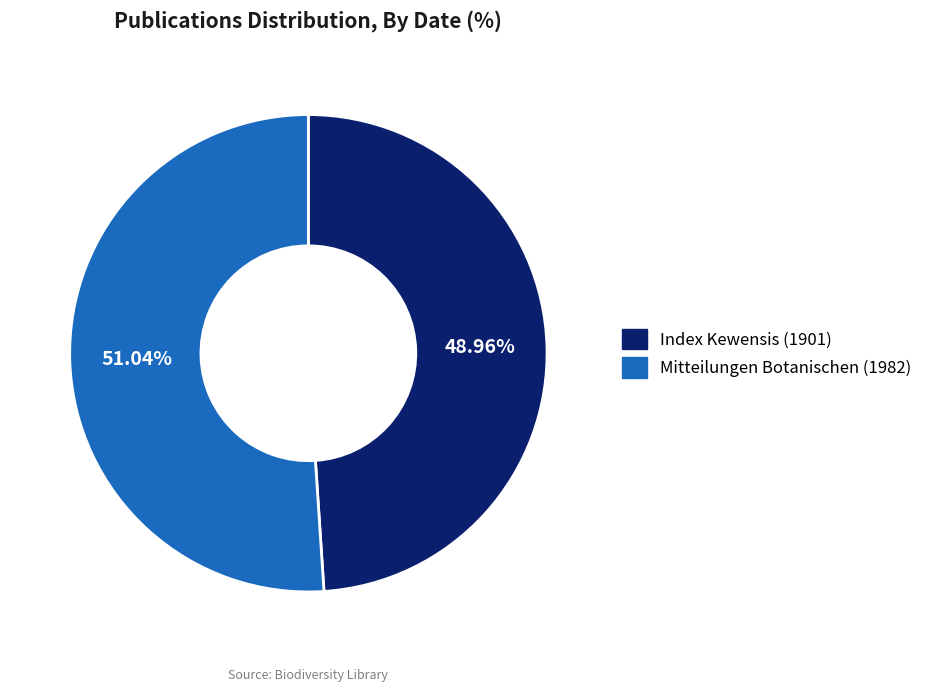

To the nearest percent, what is the average slice percentage?

50%